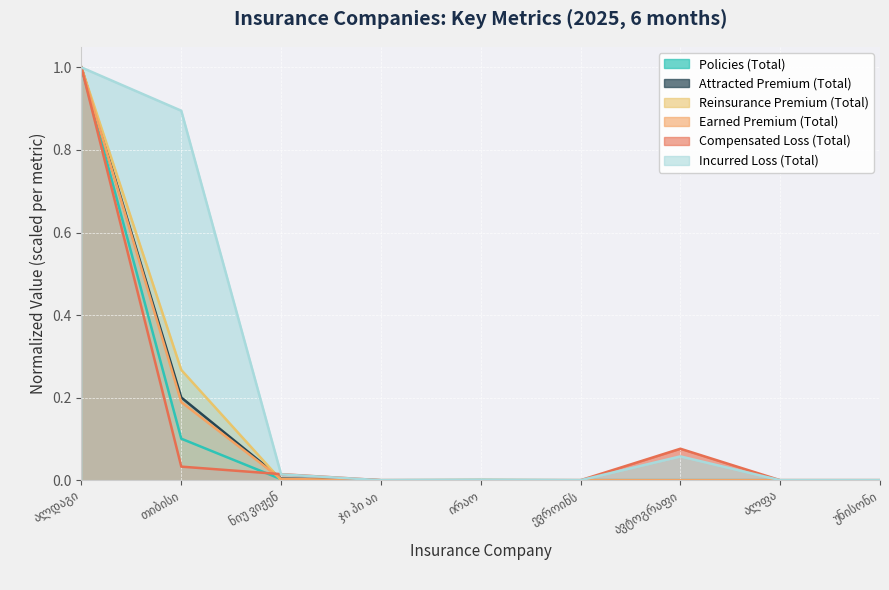

What is the label of the 2nd point from the right?

ალფა